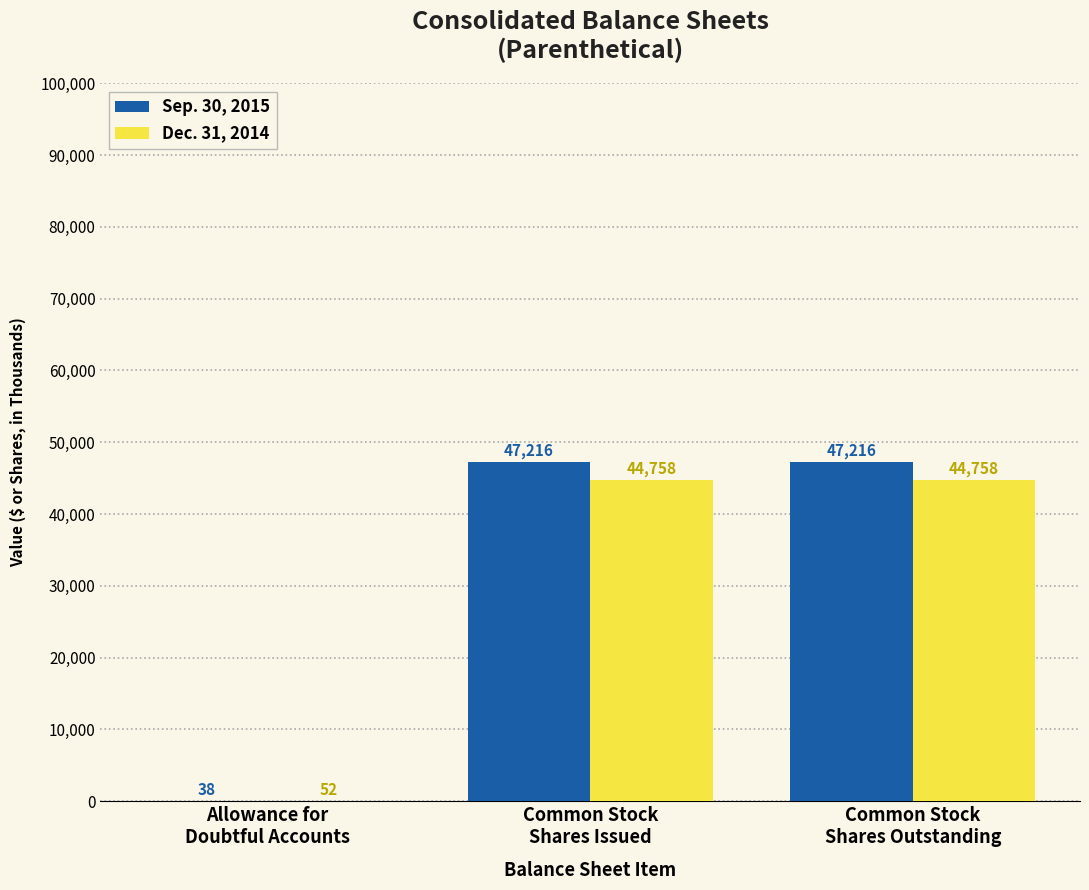

The Dec. 31, 2014 series shows 44758 at Common Stock
Shares Issued. True or false?

True